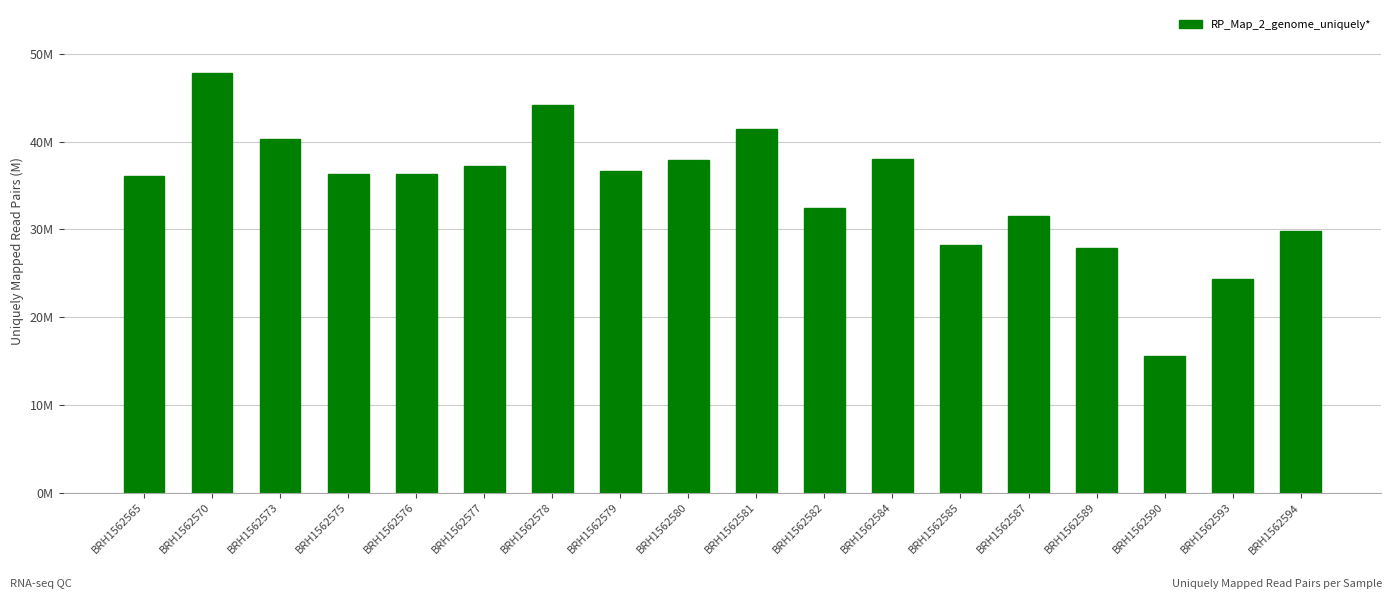

Does the chart contain stacked bars?

No